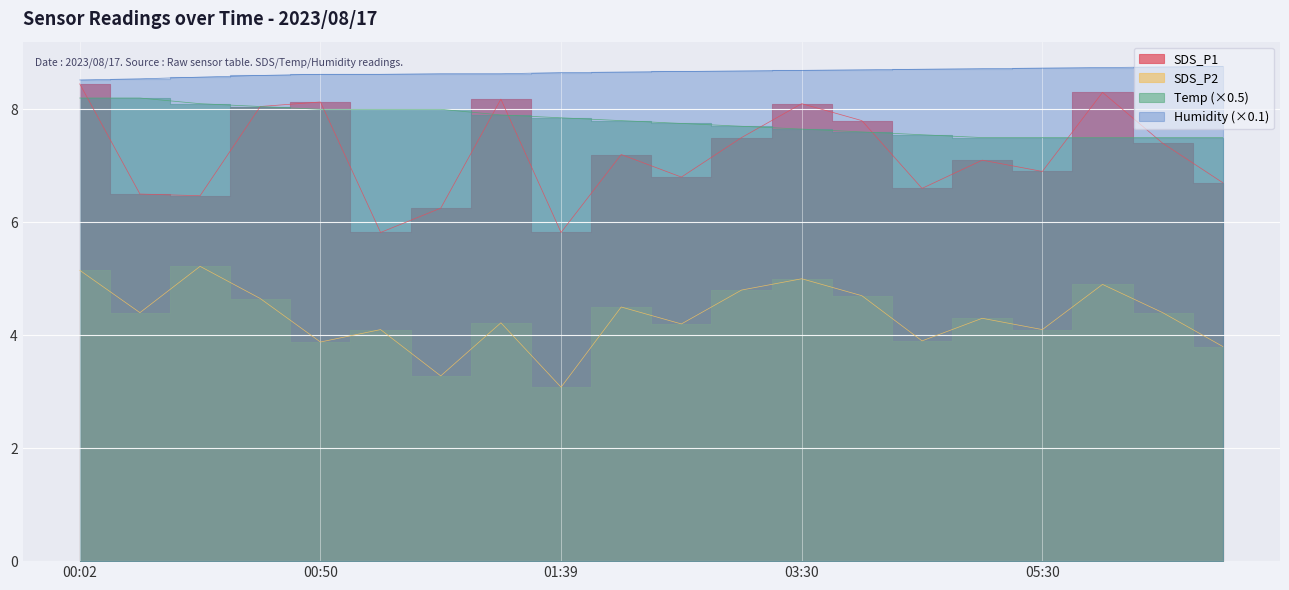

What is the average value of the SDS_P1 series?

7.2